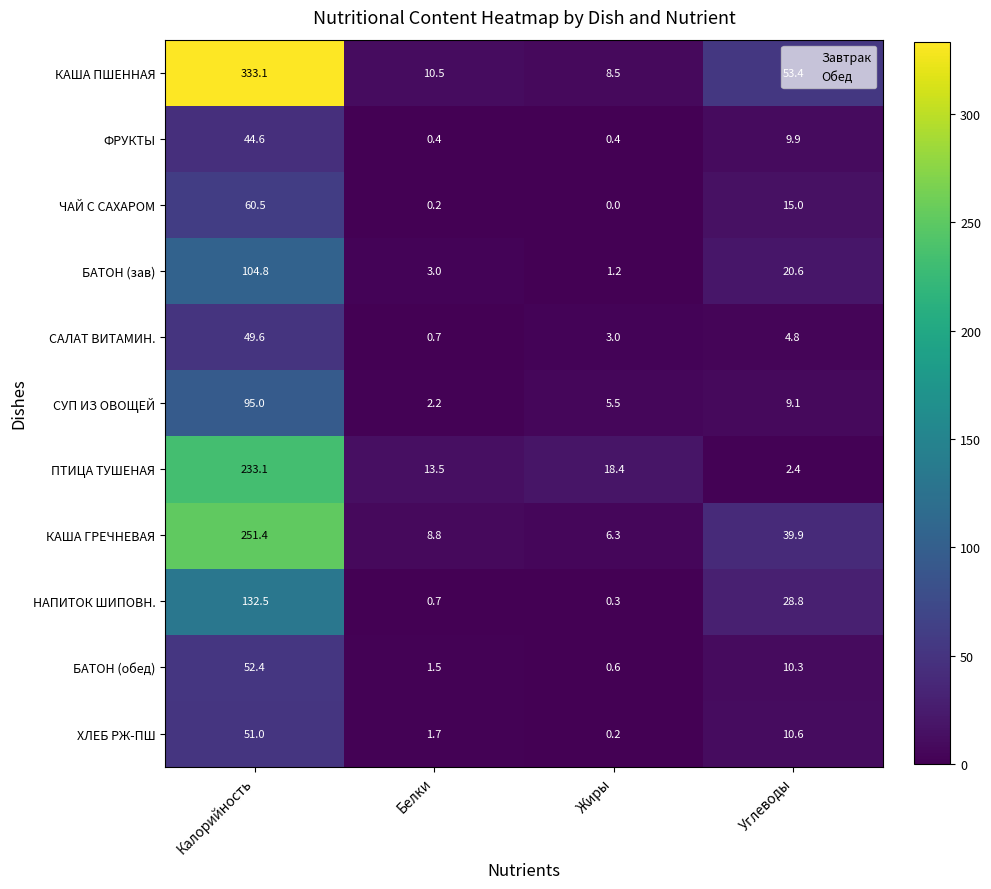

What is the total value across all series at Белки?

43.2